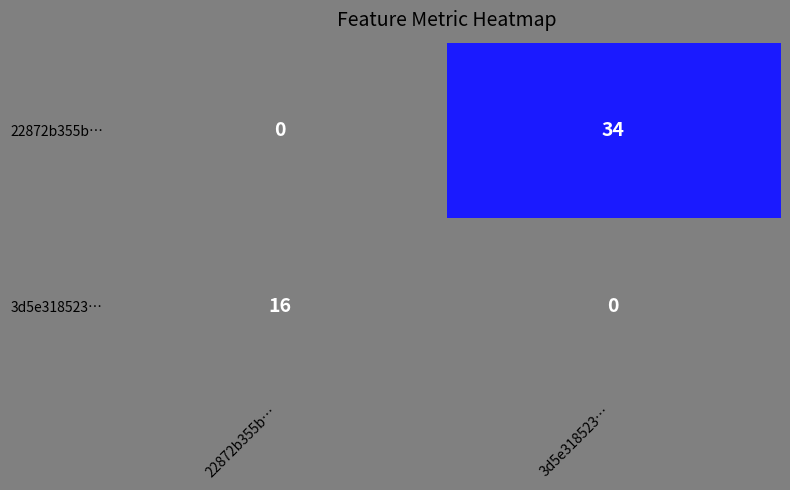

What is the total value across all series at 3d5e318523…?

34